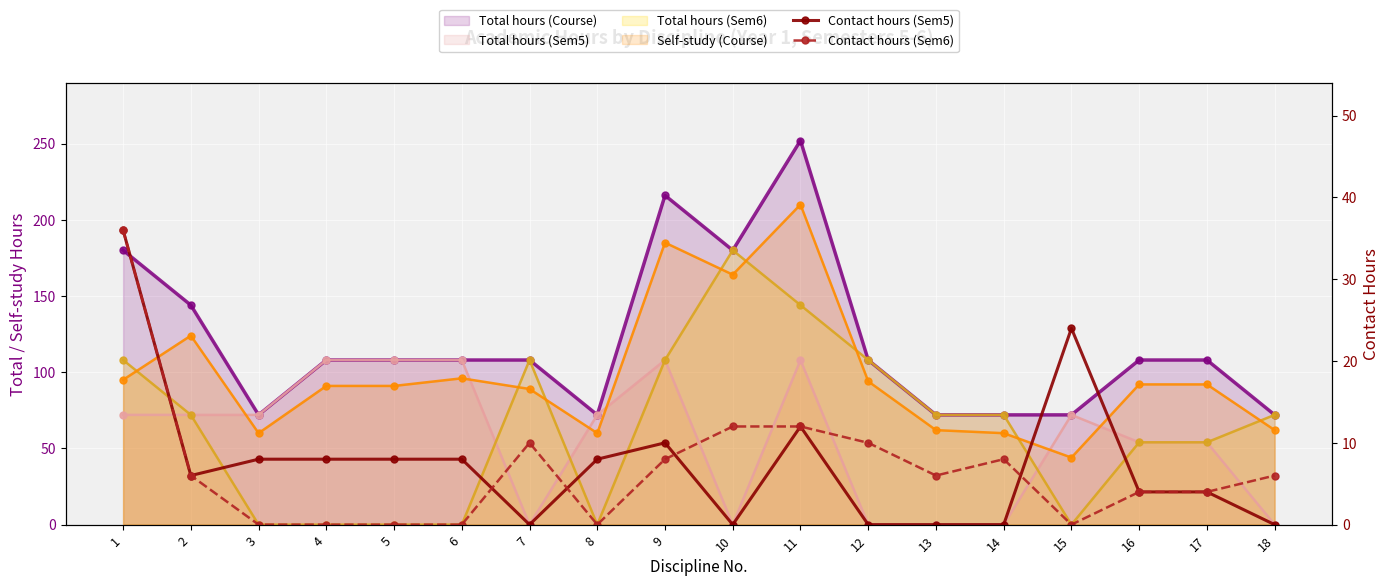

True or false: Contact hours (Sem6) and Total hours (Course) cross at least once.

False